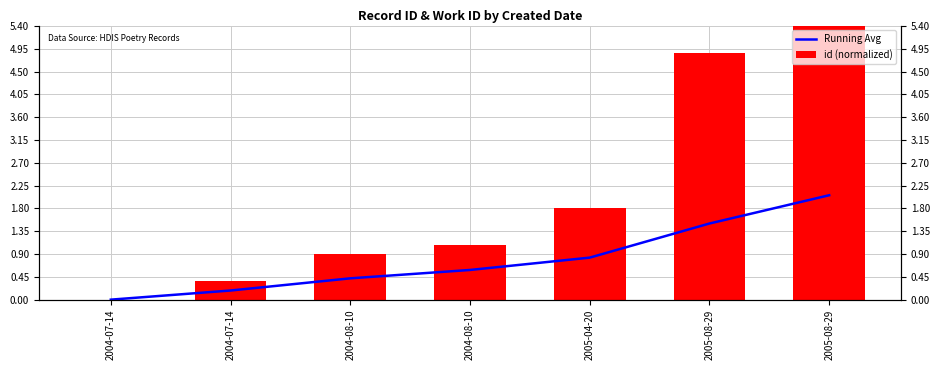

Is it true that id (normalized) equals 0.9 at 2004-08-10?

True